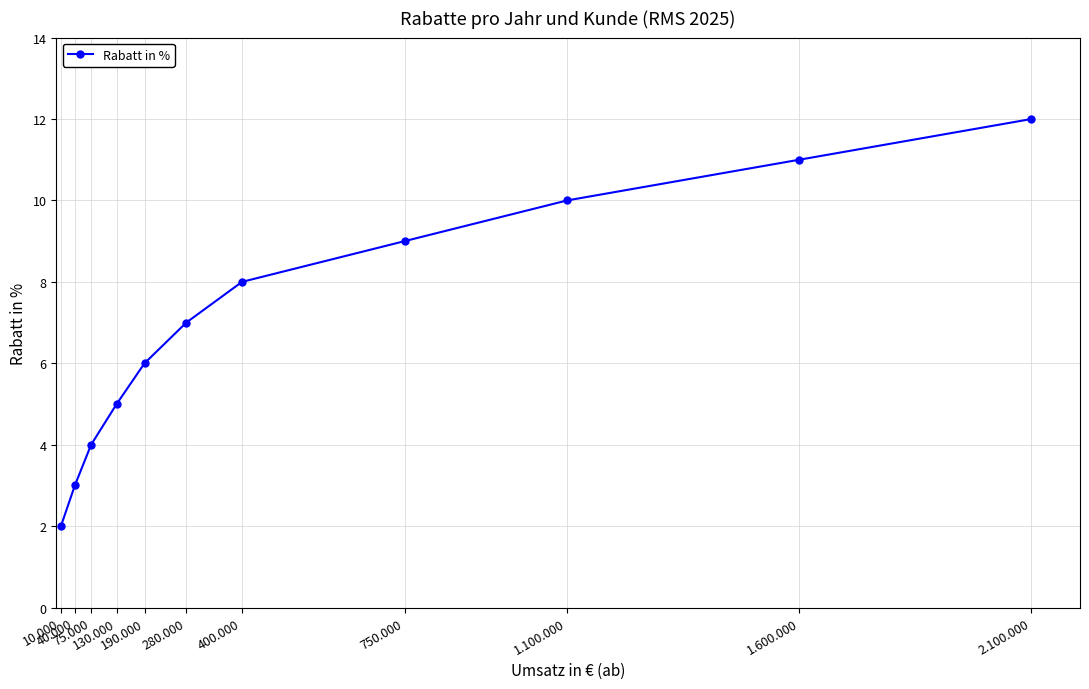

What is the maximum value shown in the chart?

12